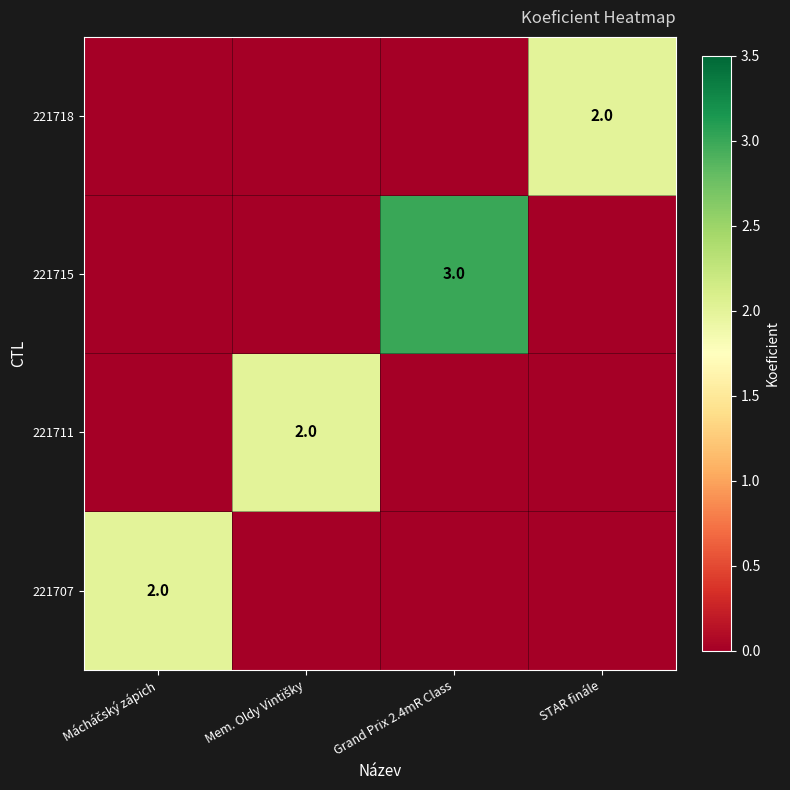

Which category has the lowest value across all series?

Mem. Oldy Vintišky